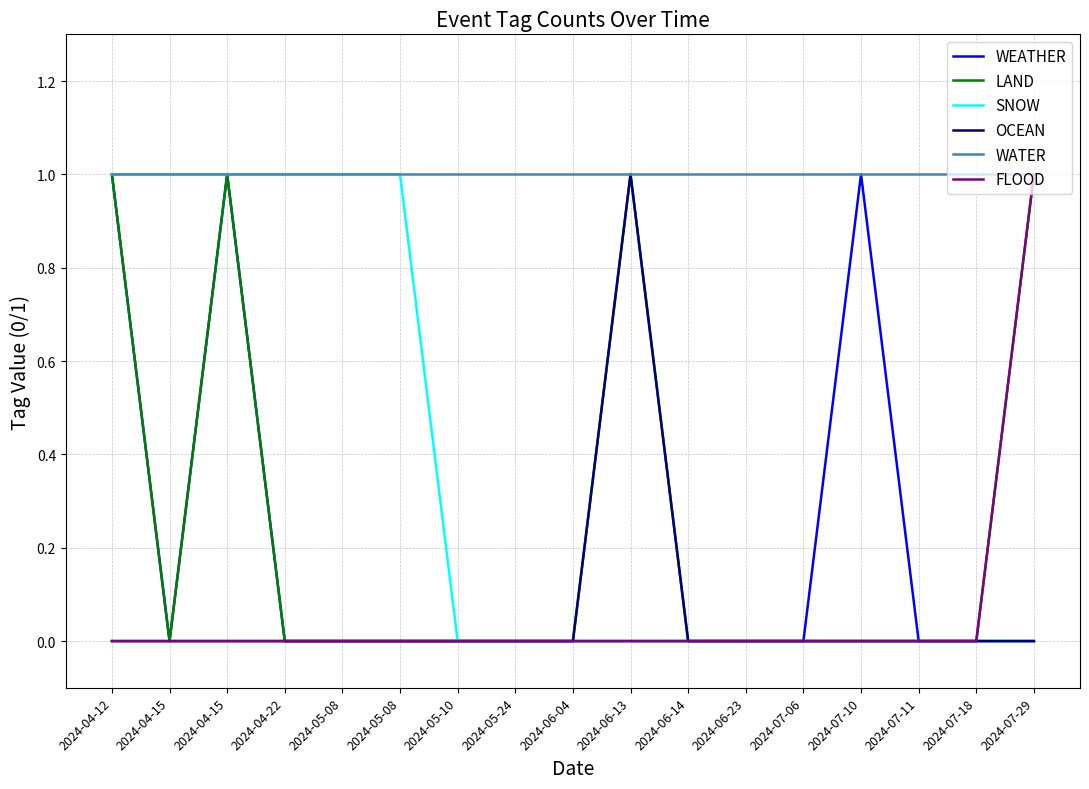

Is this an area chart (filled region under the line)?

No